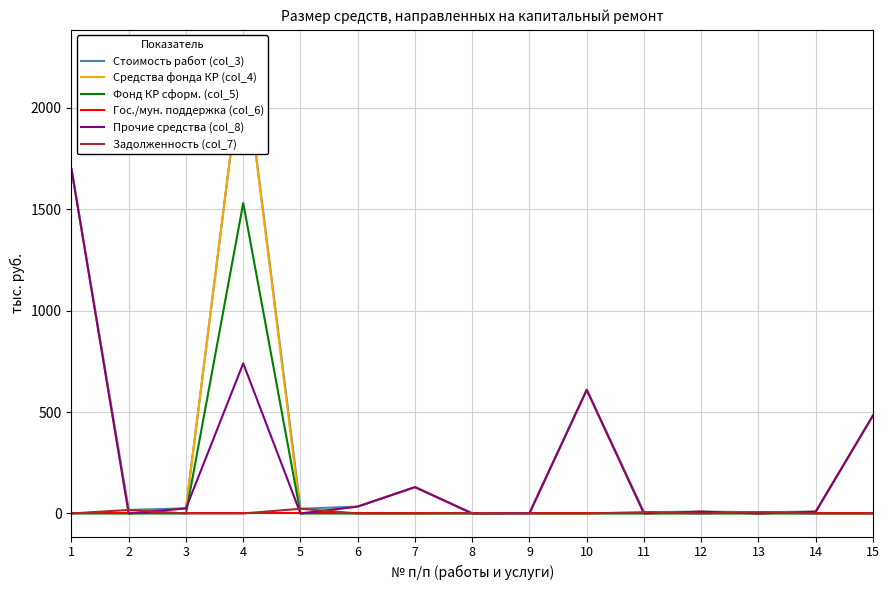

True or false: Прочие средства (col_8) and Стоимость работ (col_3) intersect in this chart.

False